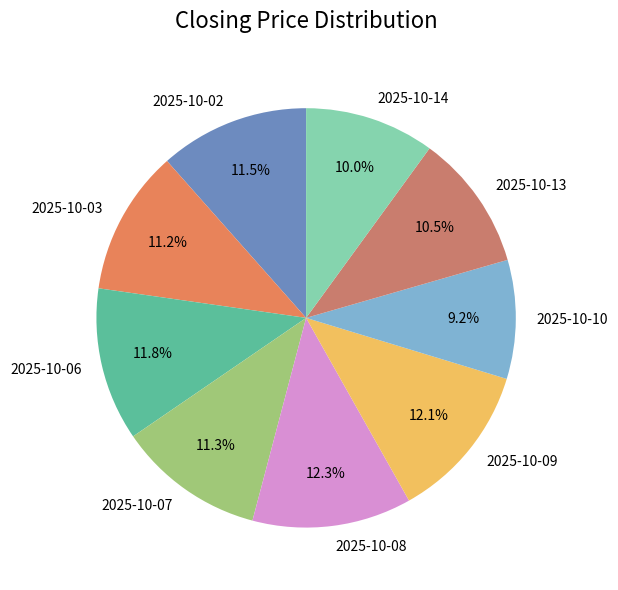

Is it true that 2025-10-08 is 12% of the pie?

True